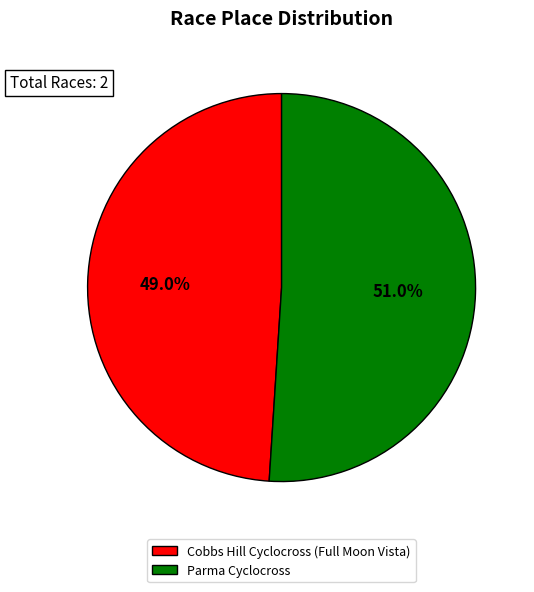

Which slice is the largest?

Parma Cyclocross